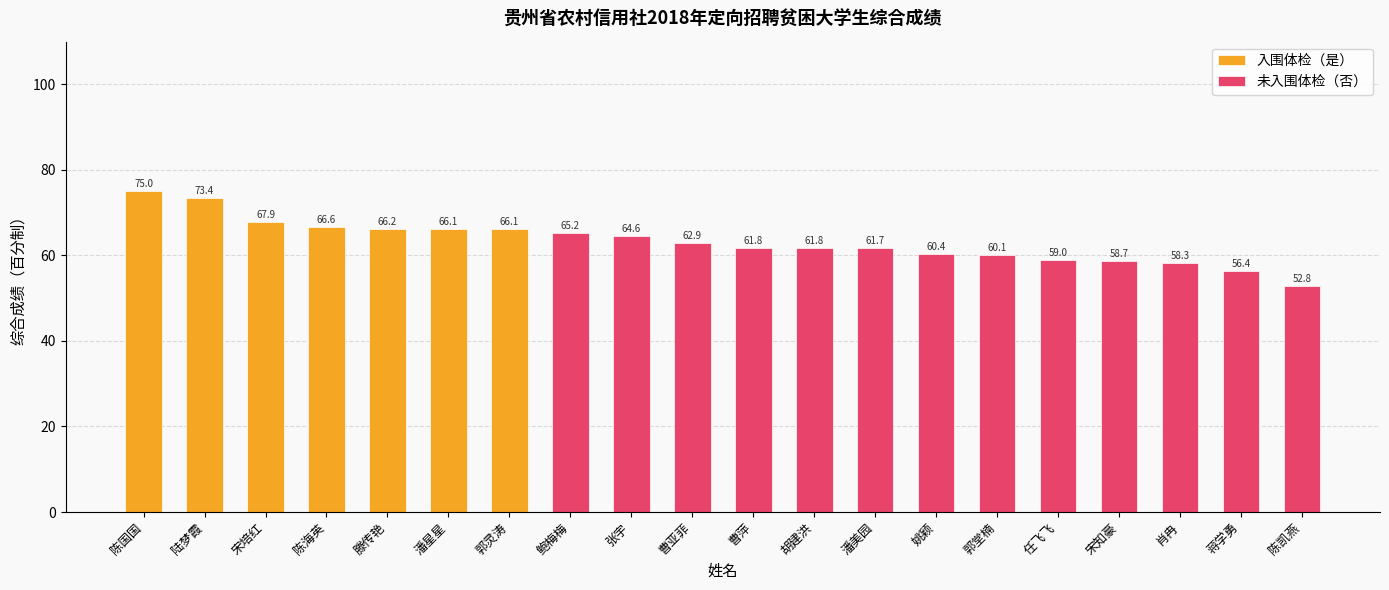

Count the number of values greater than 62.

10